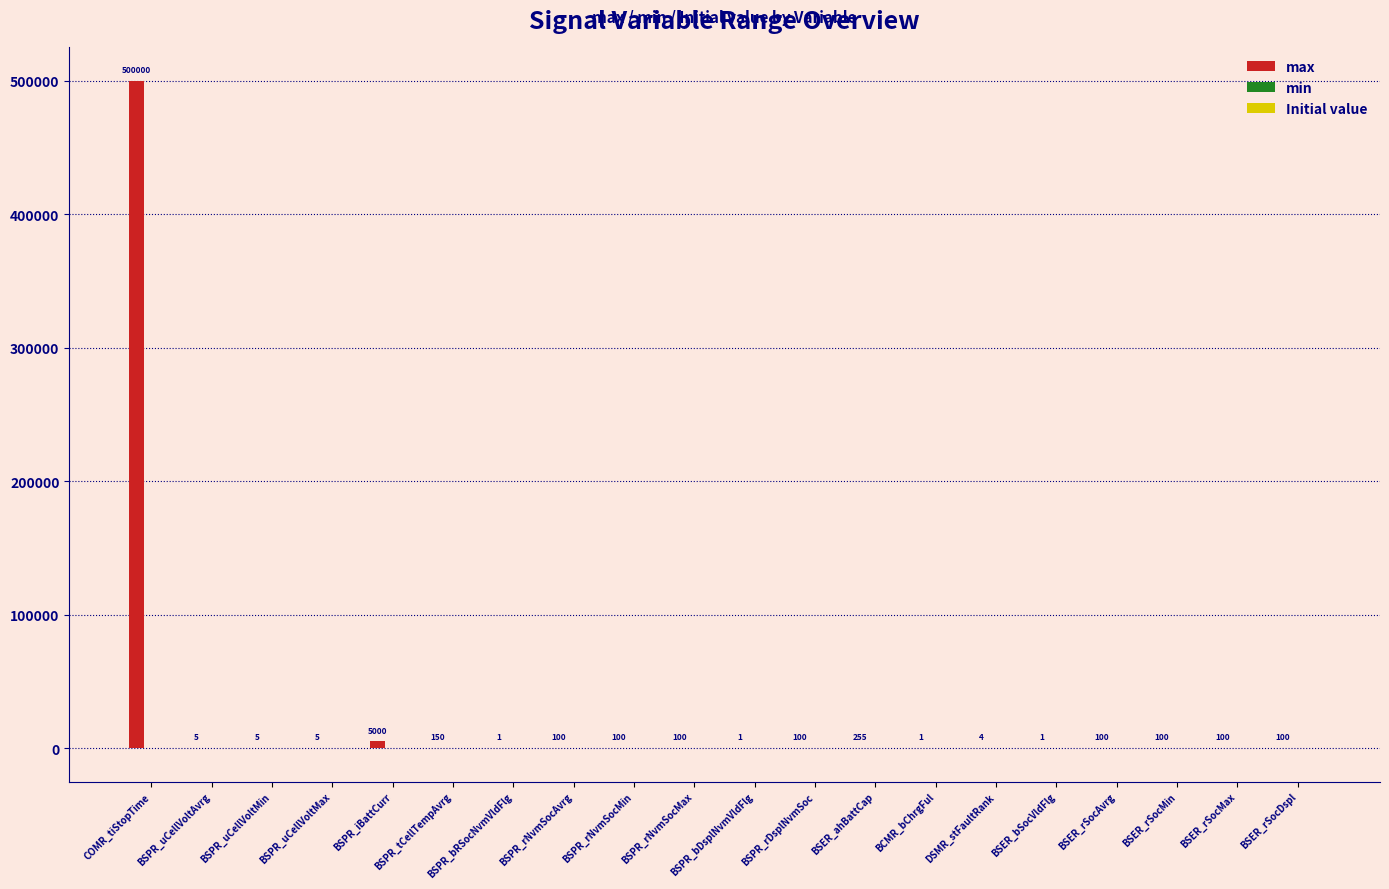

What is the sum of the max values at COMR_tiStopTime and BSER_ahBattCap?

500255